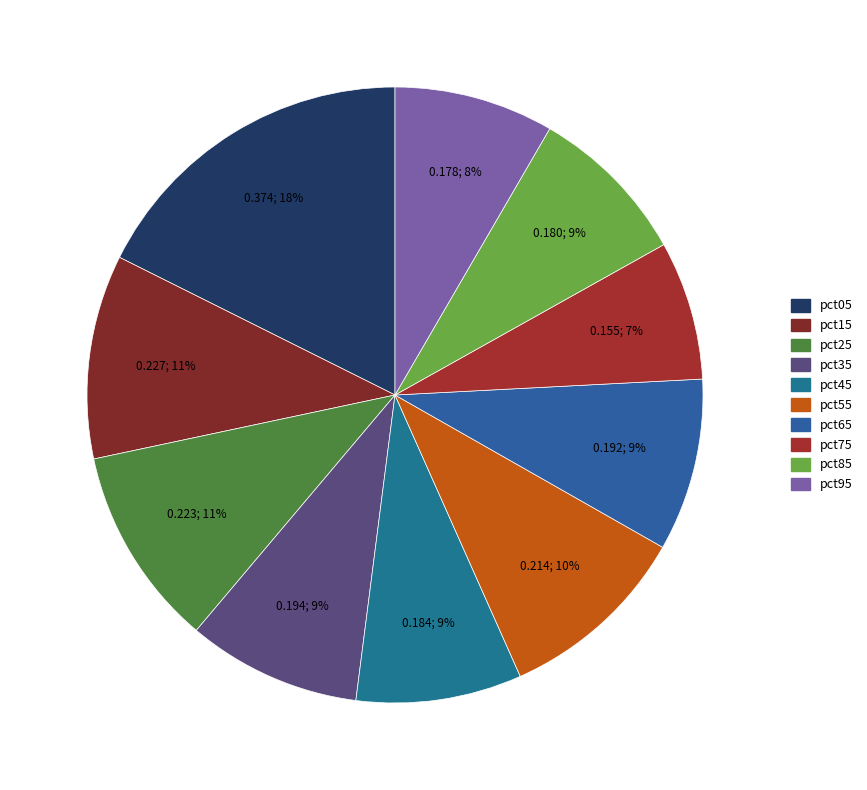

Which slice is the largest?

pct05